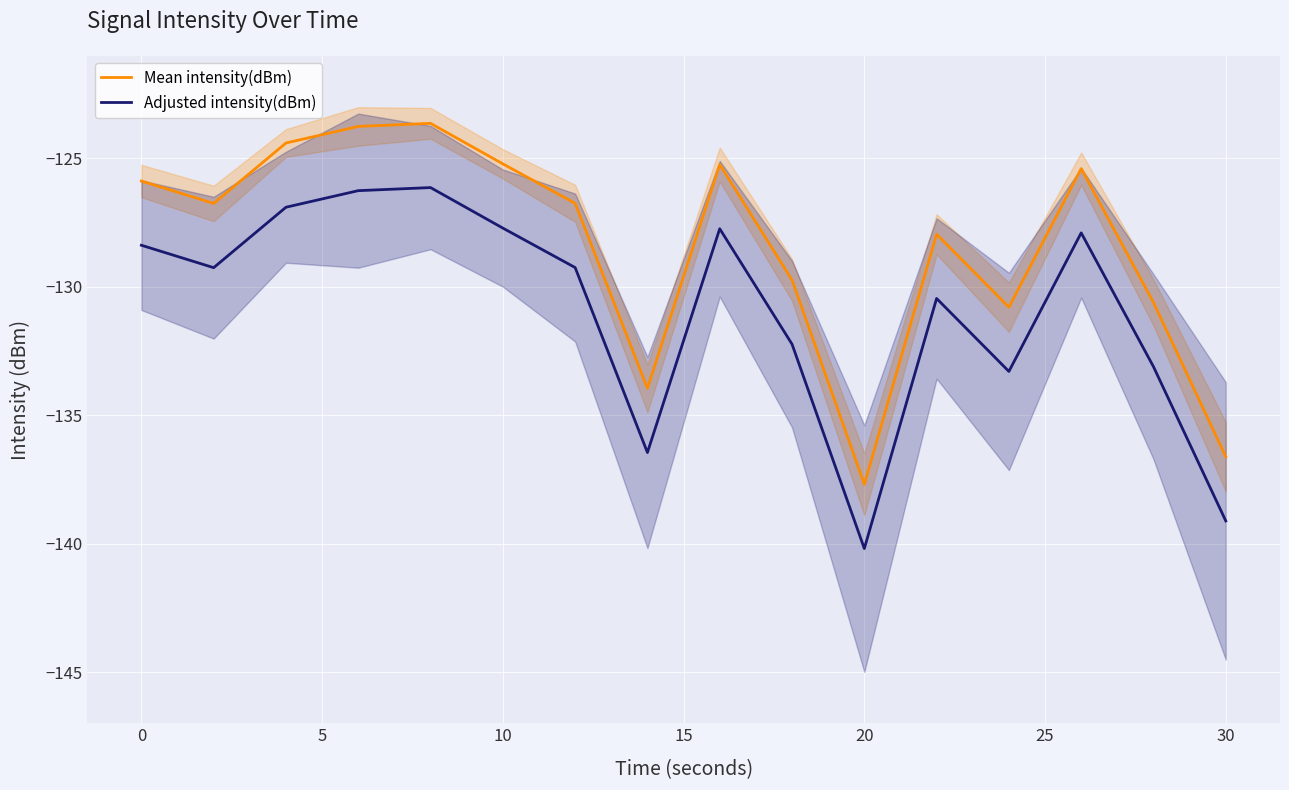

What is the difference between the maximum and minimum values in the Adjusted intensity(dBm) series?

14.0